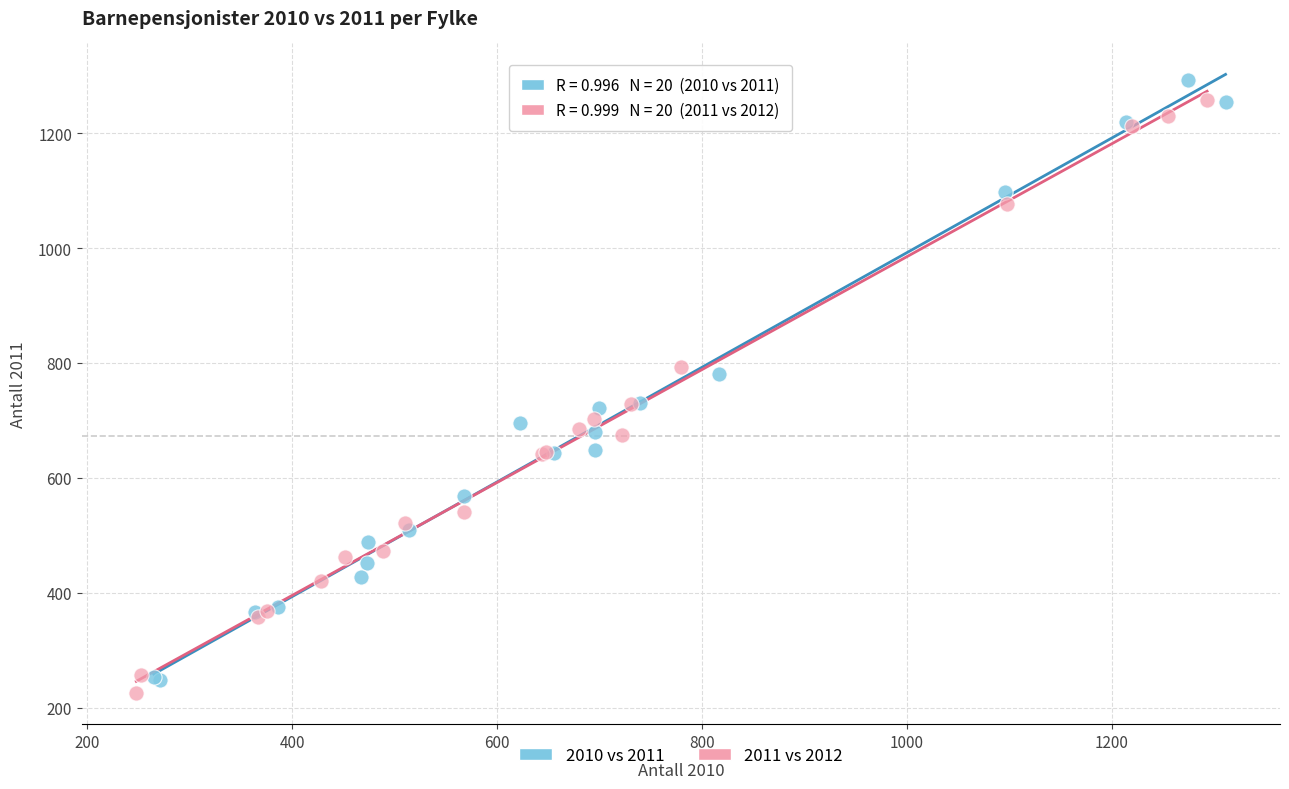

What are all the series names shown in the legend?

2010 vs 2011, 2011 vs 2012